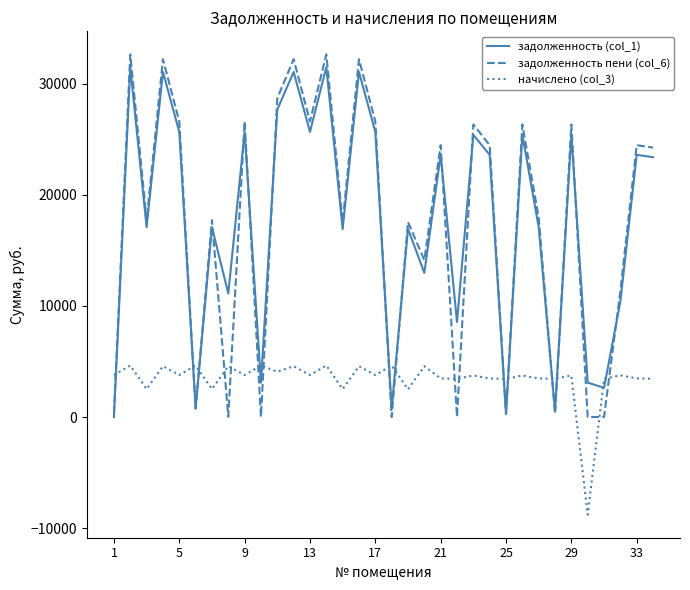

What is the lowest value of the начислено (col_3) series?

-8791.9